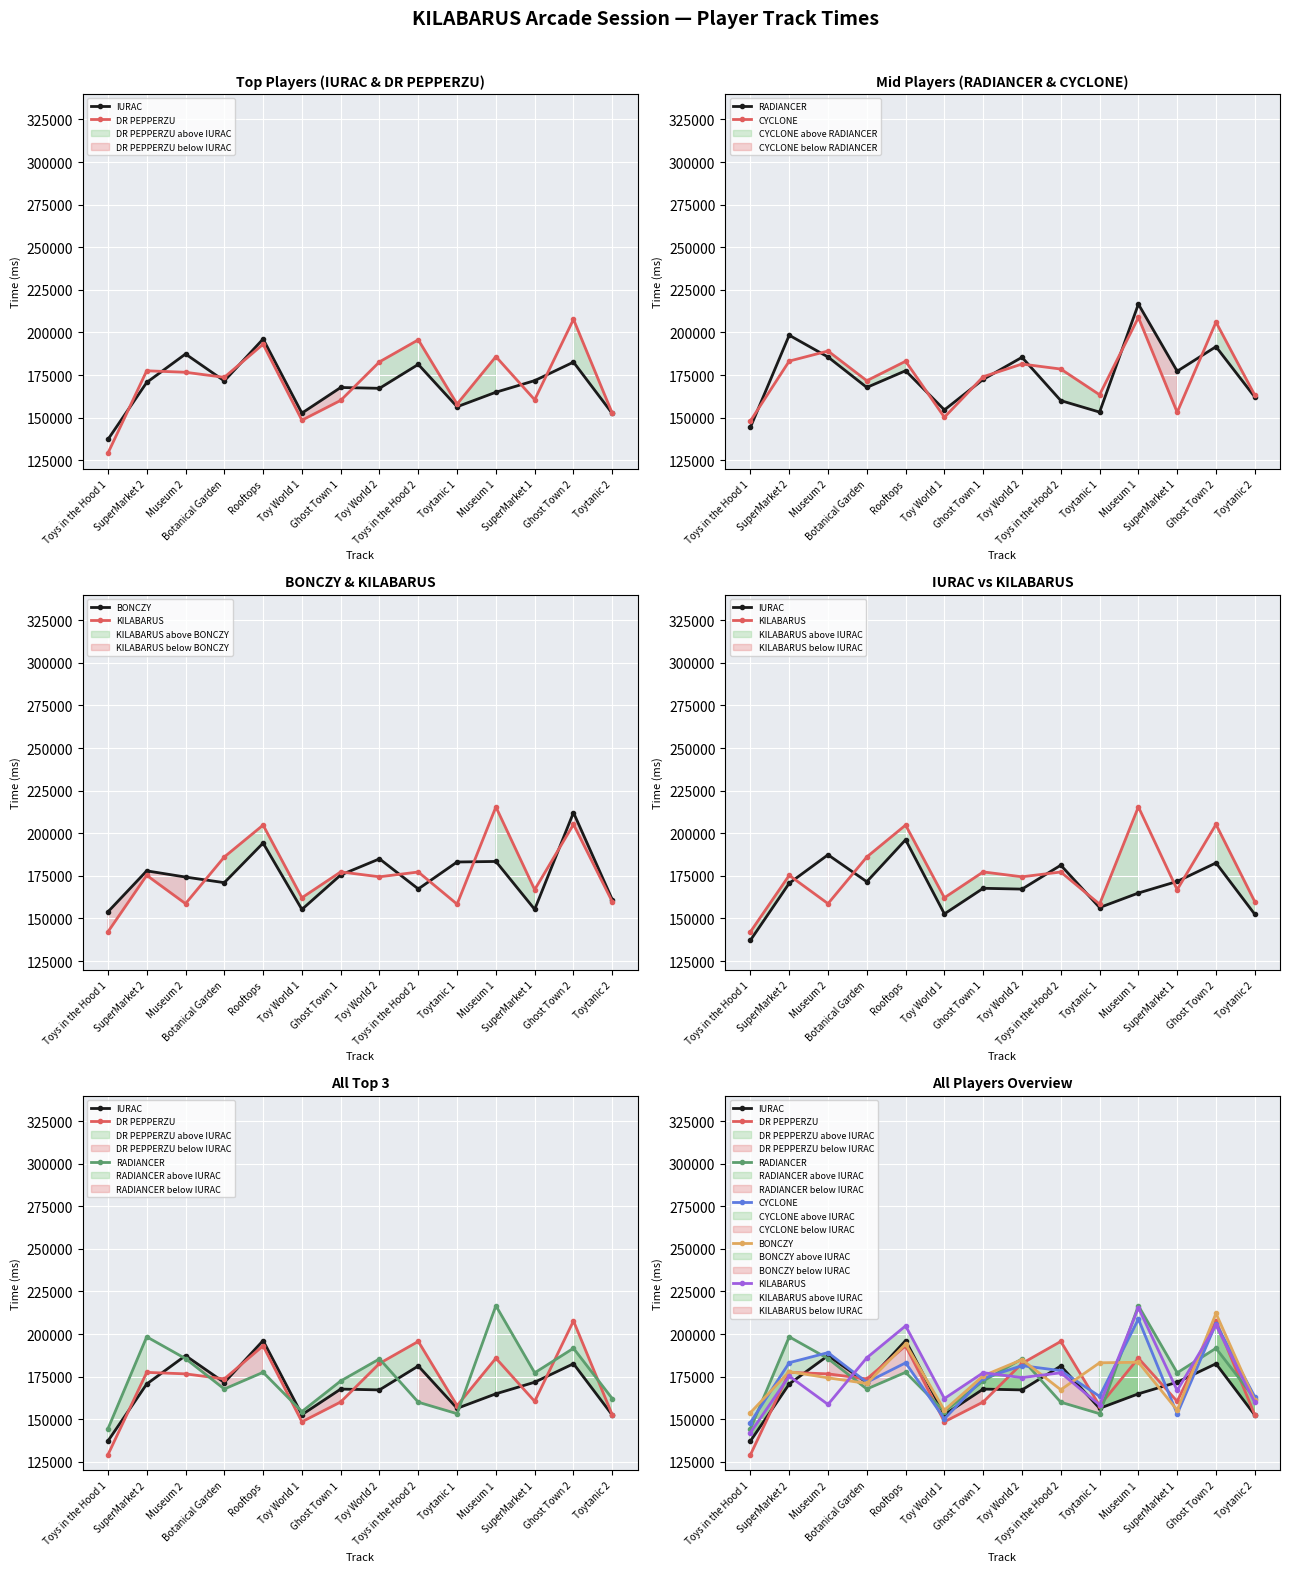

Where is the first local maximum for RADIANCER?

SuperMarket 2